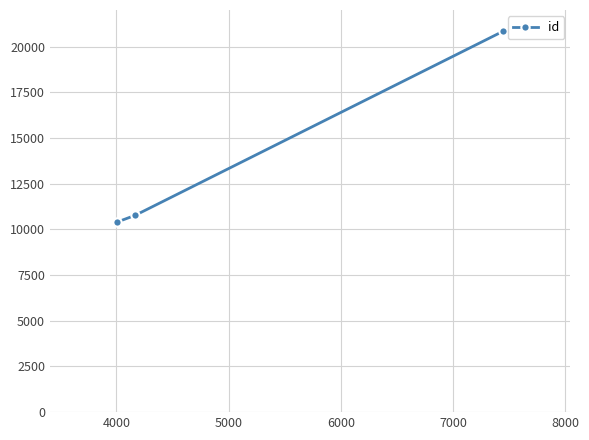

What is the average value?

14005